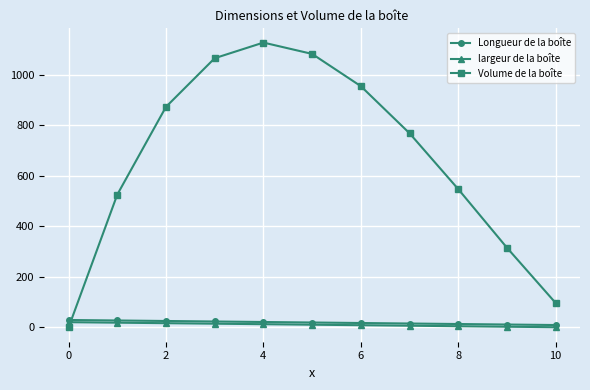

True or false: Longueur de la boîte and largeur de la boîte intersect in this chart.

False